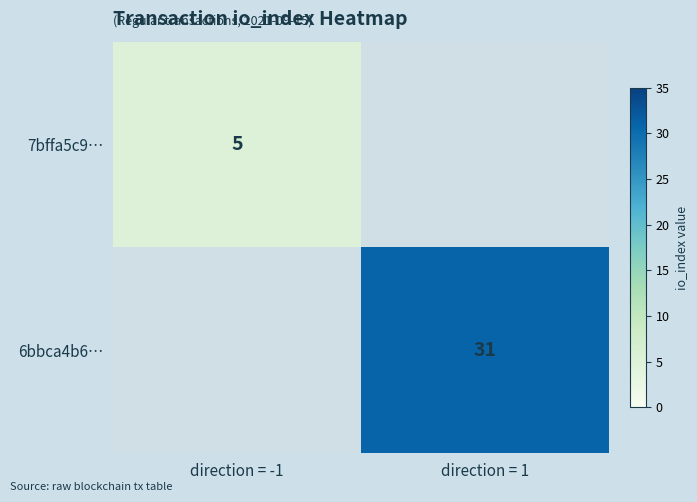

Is it true that 7bffa5c9… equals 5 at direction = -1?

True